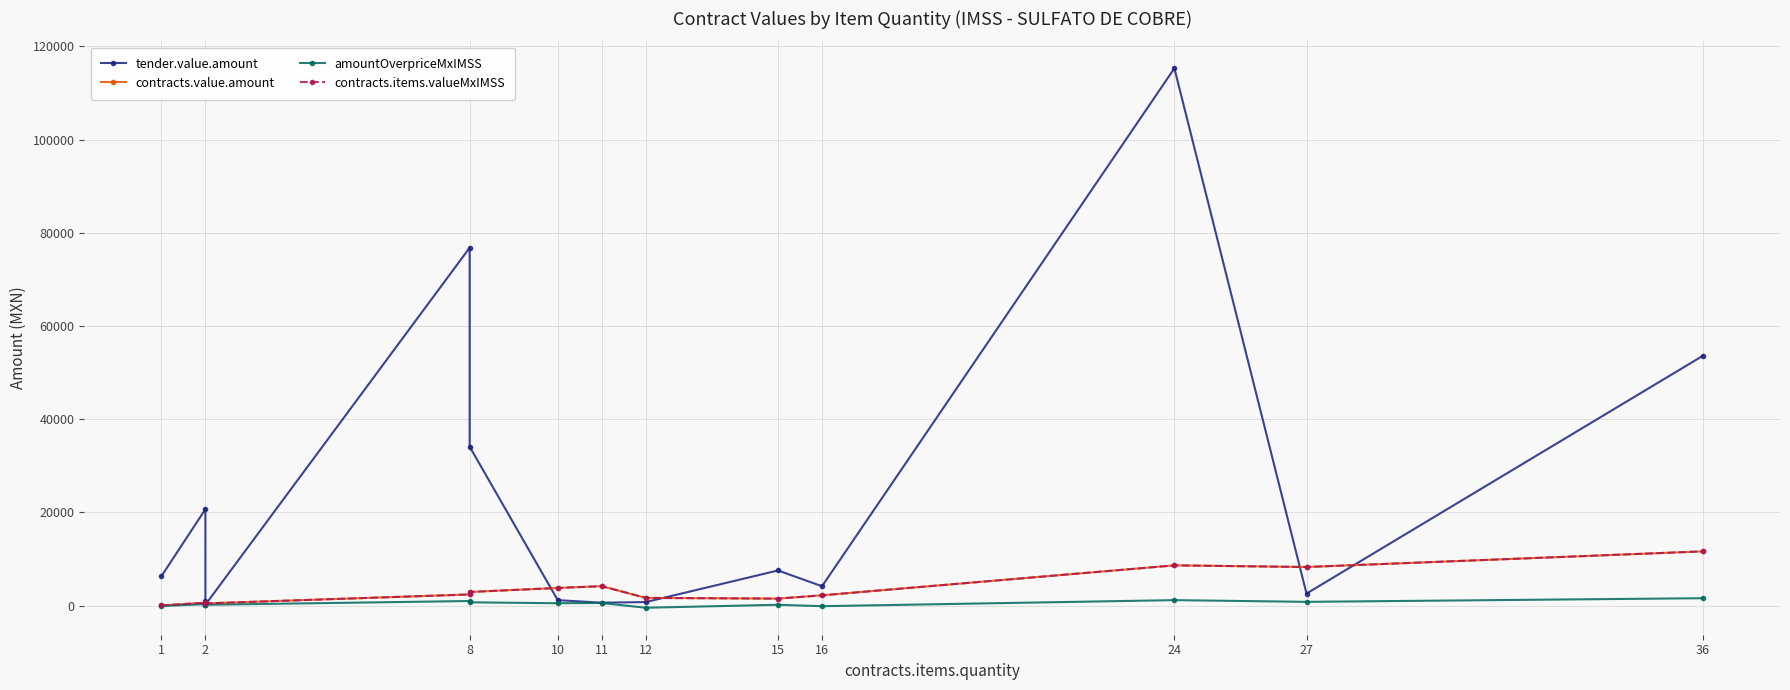

What is the average value of the contracts.items.valueMxIMSS series?

3502.1